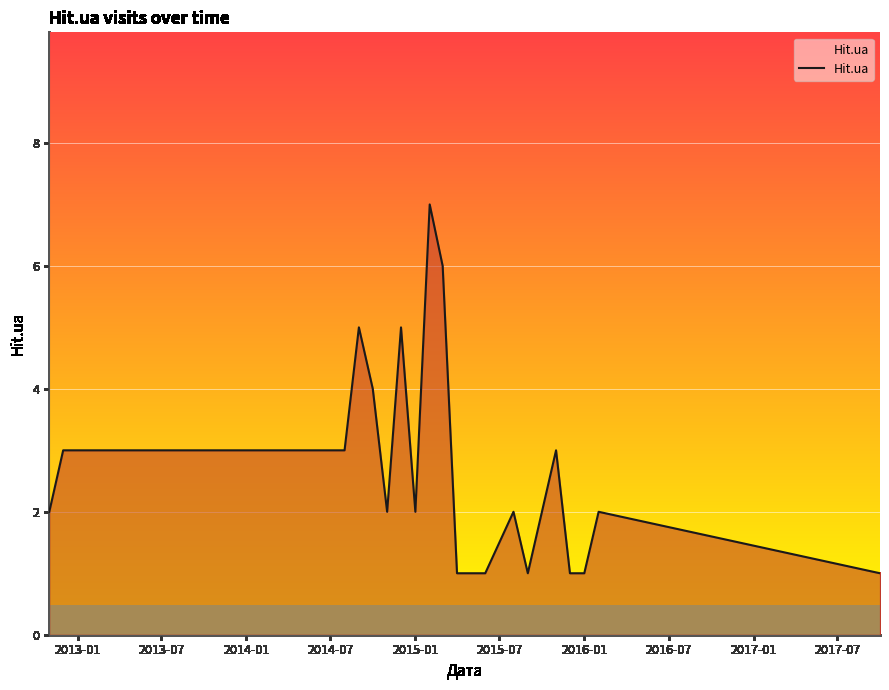

What is the greatest value displayed?

7